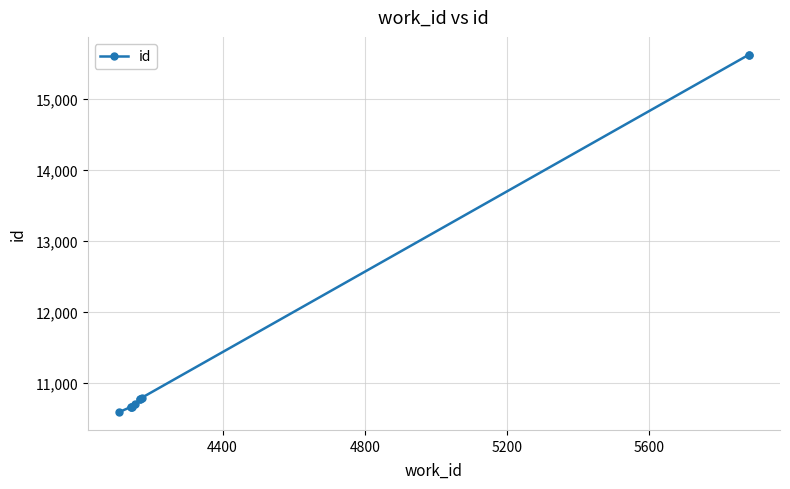

The value at 4400 is 18024. True or false?

False